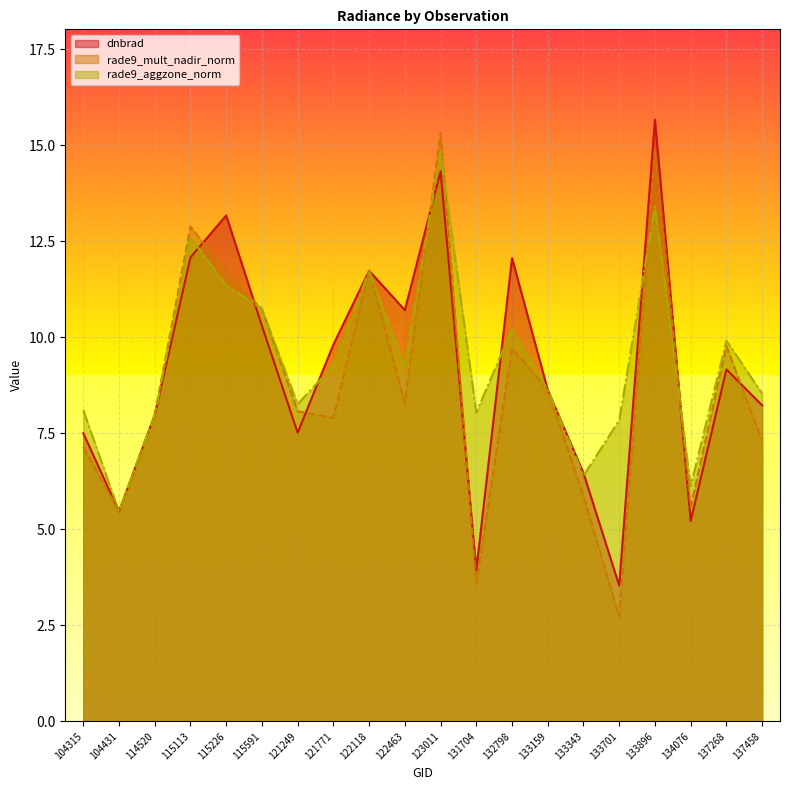

What is the spread (max minus min) of values at 115591?

0.4